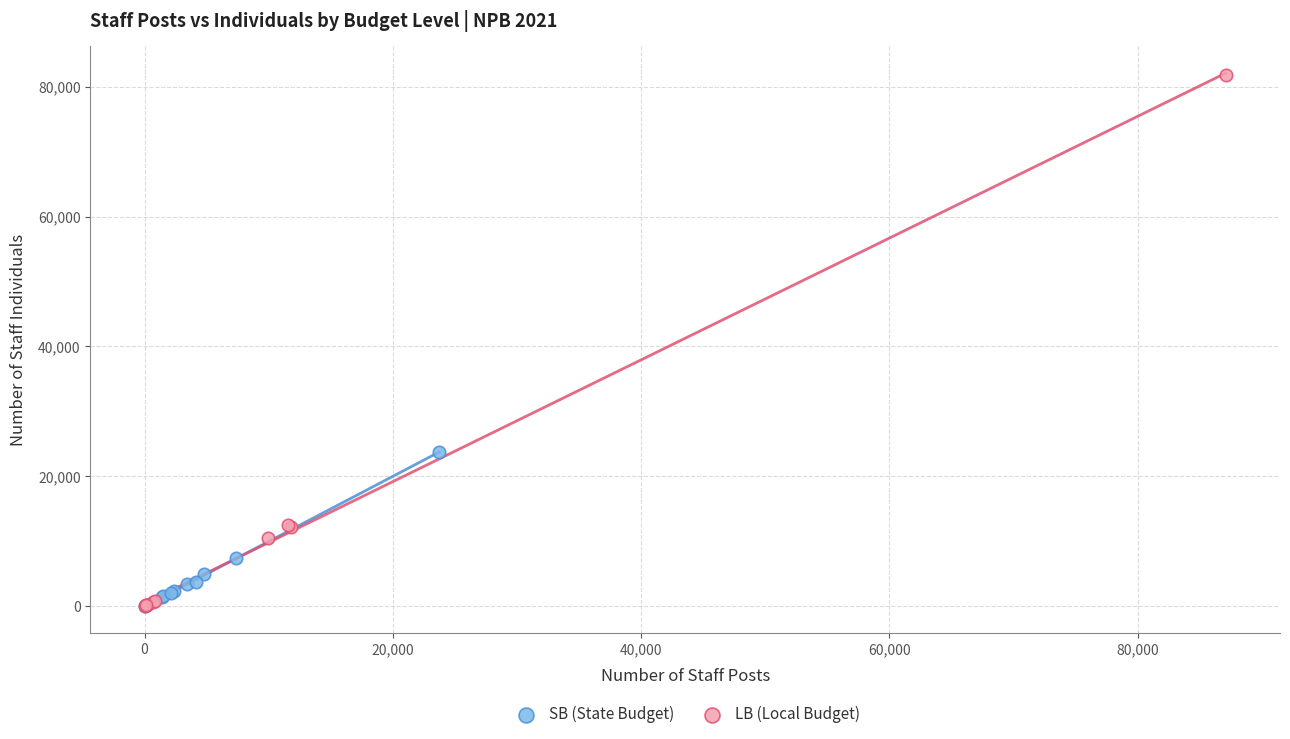

What are all the series names shown in the legend?

SB (State Budget), LB (Local Budget)